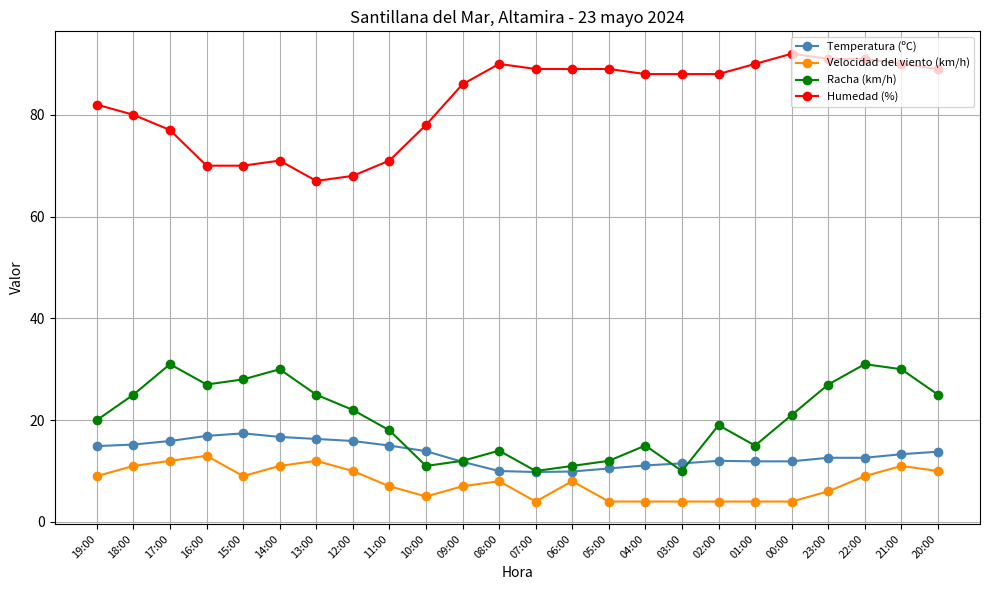

Is this an area chart (filled region under the line)?

No